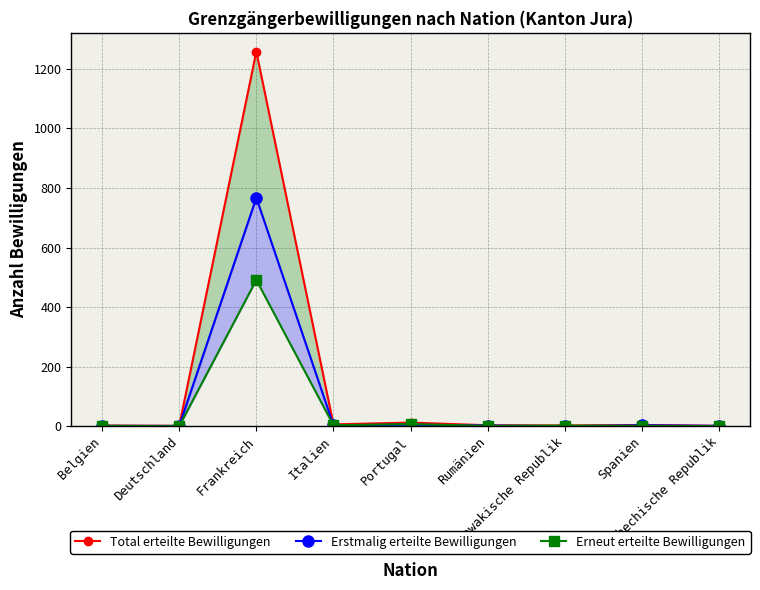

What is the sum of all Total erteilte Bewilligungen values?

1289